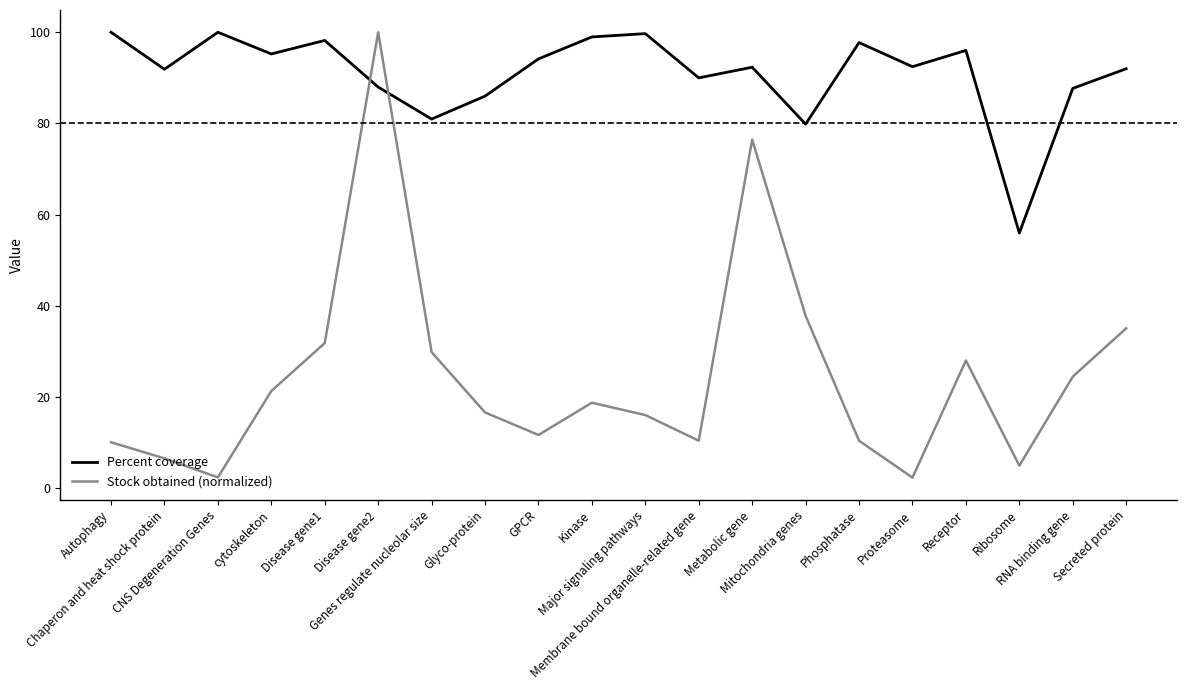

Count the number of categories in the chart.

20